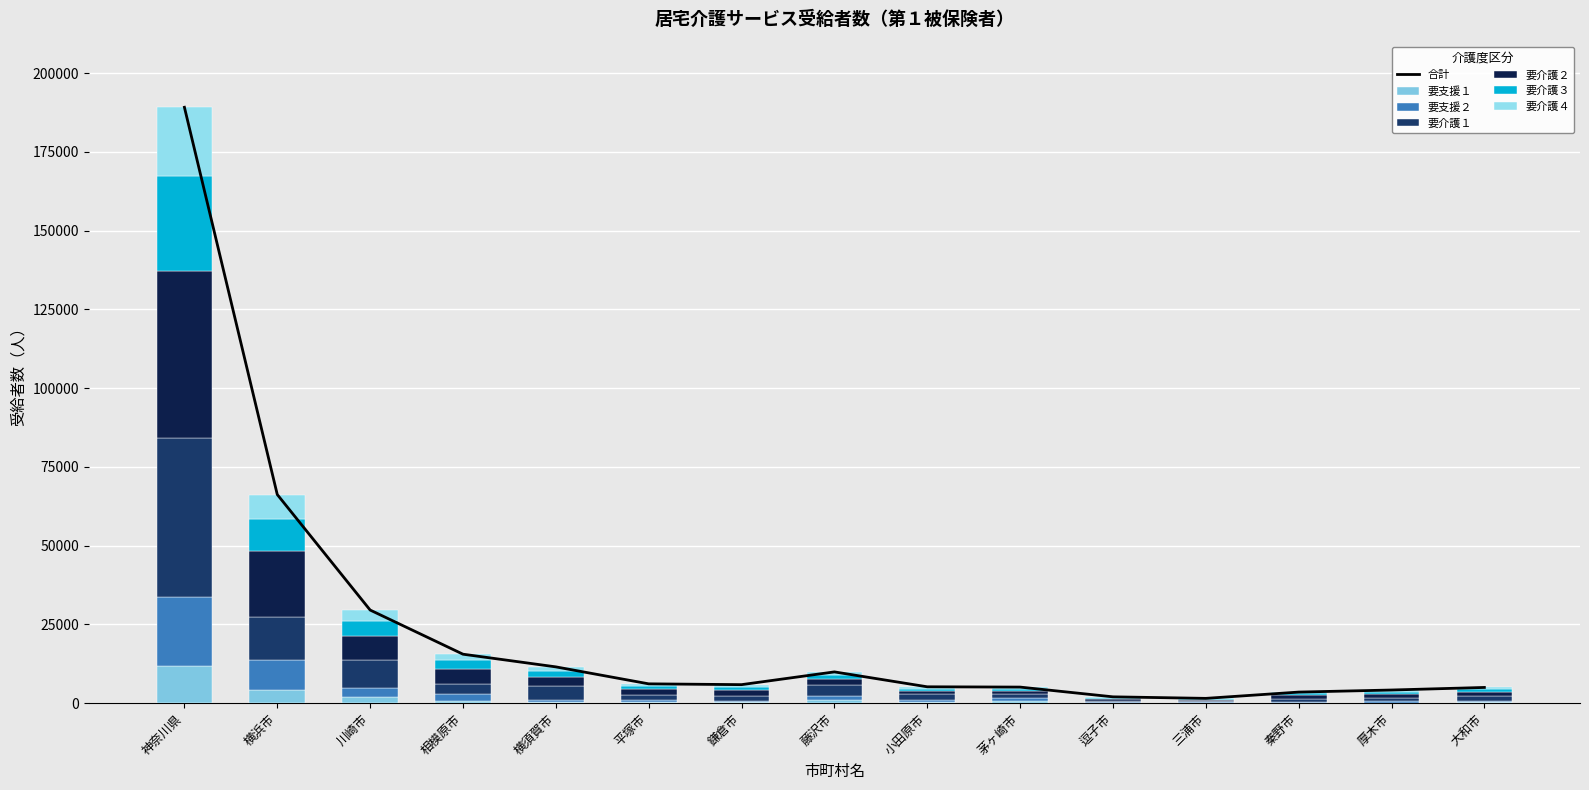

How many groups of bars are there?

15